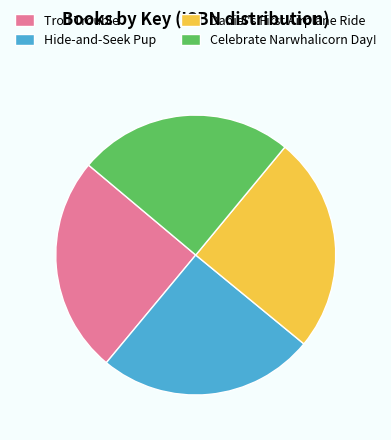

True or false: Troll Trouble accounts for 17% of the total.

False